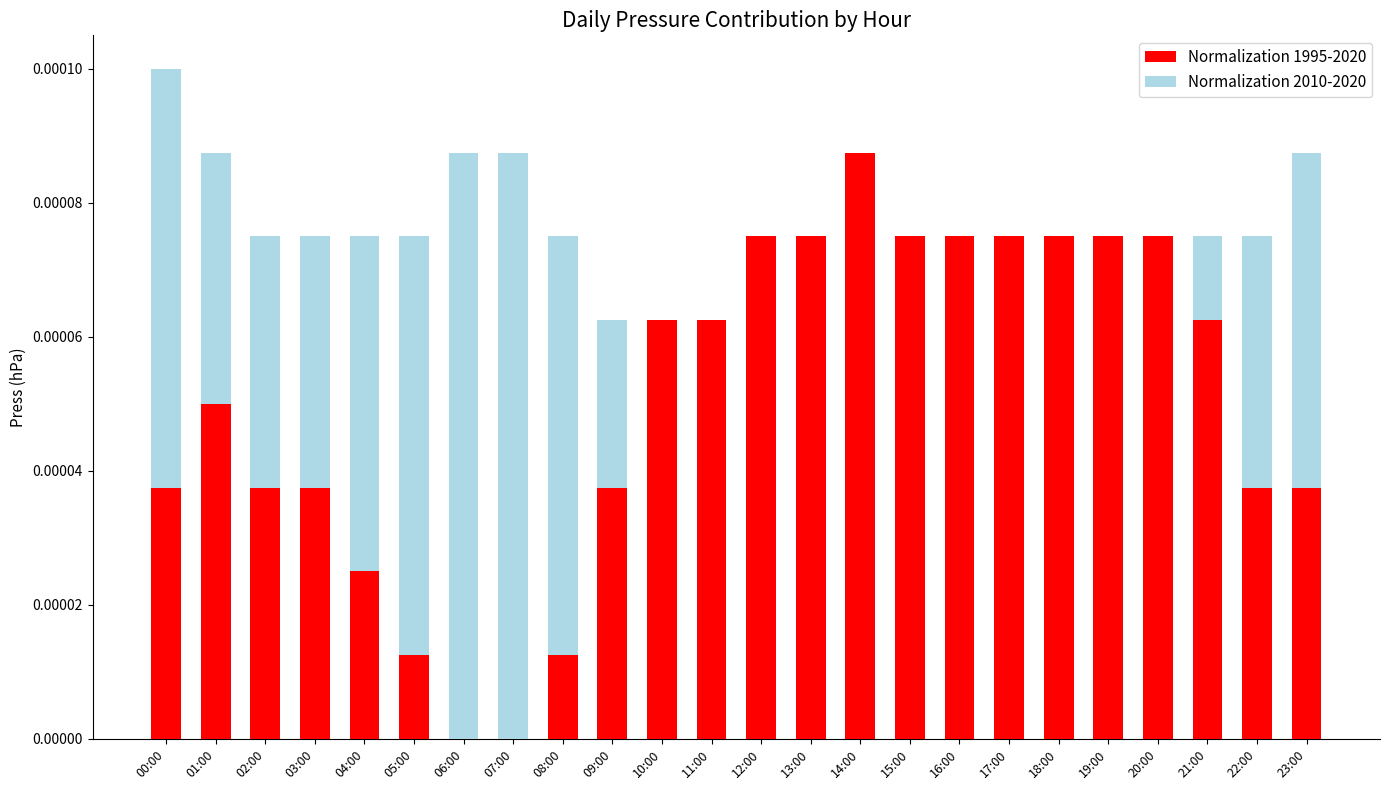

What is the label of the 10th bar from the right?

14:00